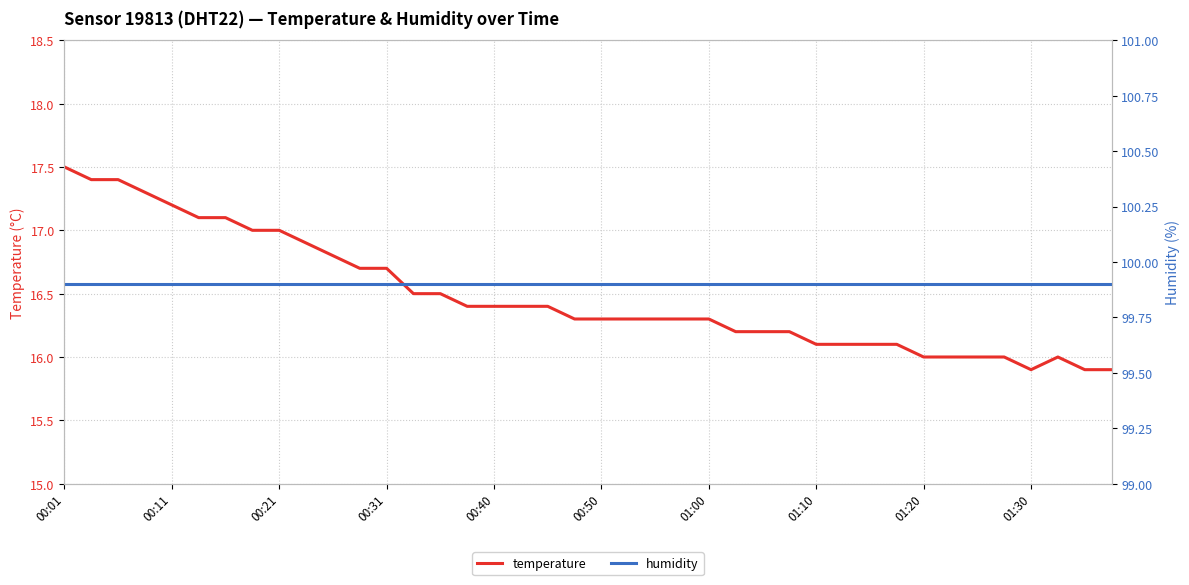

The value of temperature at 01:20 is 16.0. True or false?

True